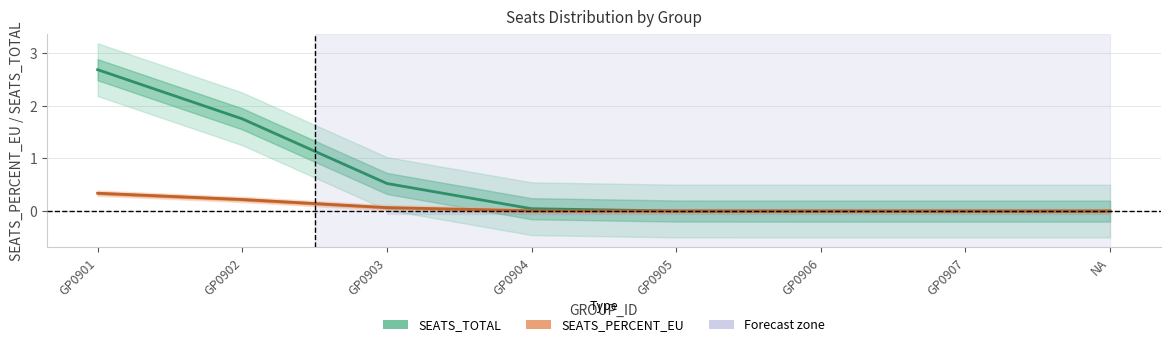

Reading left to right, extract all data points from this chart.

SEATS_TOTAL: GP0901=2.7	GP0902=1.7	GP0903=0.5	GP0904=0.0	GP0905=0.0	GP0906=0.0	GP0907=0.0	NA=0.0
SEATS_PERCENT_EU: GP0901=0.3	GP0902=0.2	GP0903=0.1	GP0904=0.0	GP0905=0.0	GP0906=0.0	GP0907=0.0	NA=0.0